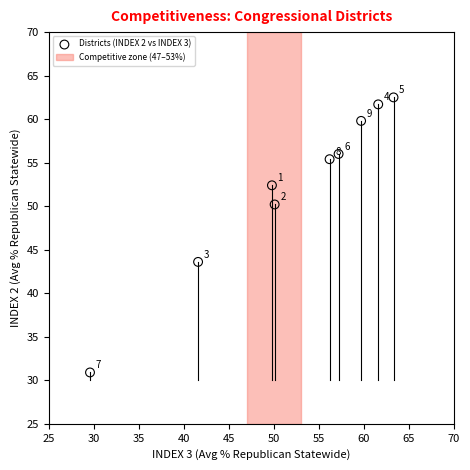

What is the average X value?

52.1